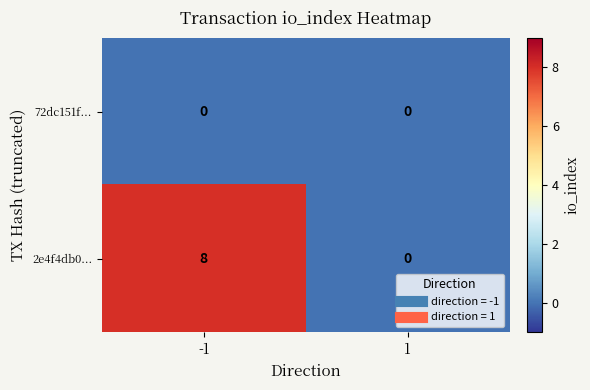

Rank the categories by 2e4f4db0... value from highest to lowest.

-1, 1